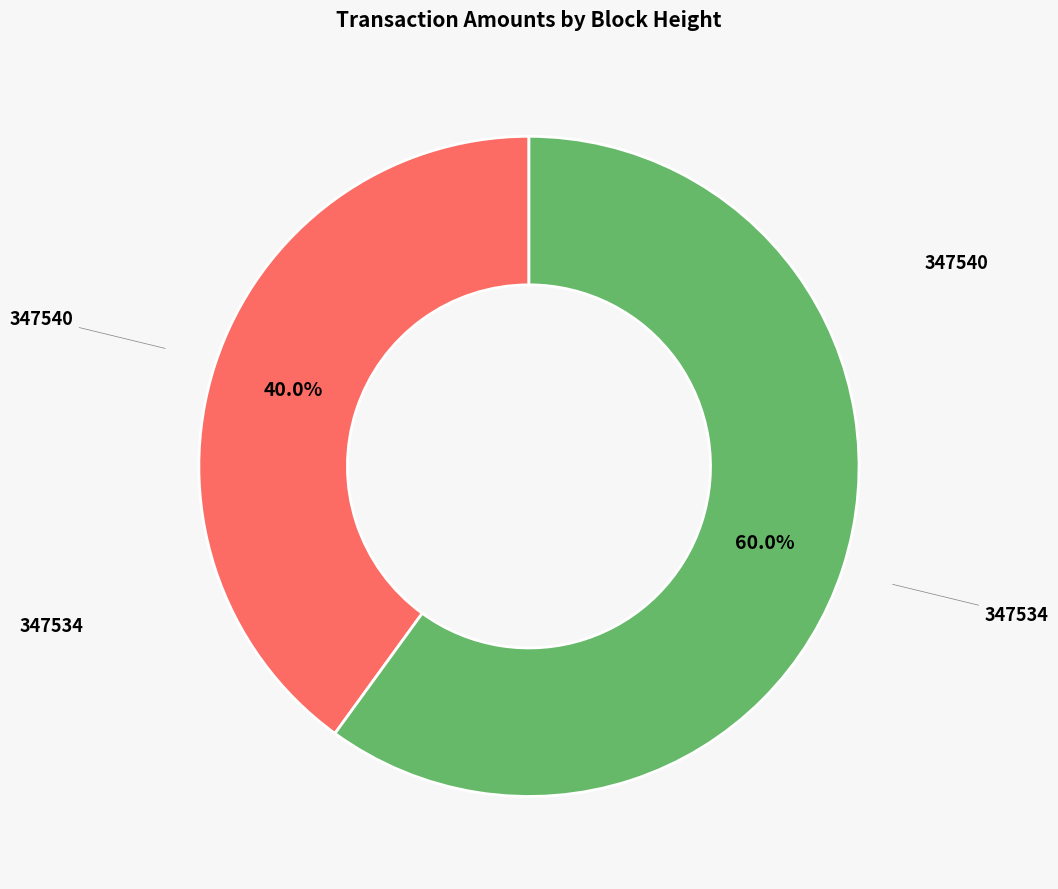

Which slice is the largest?

347534